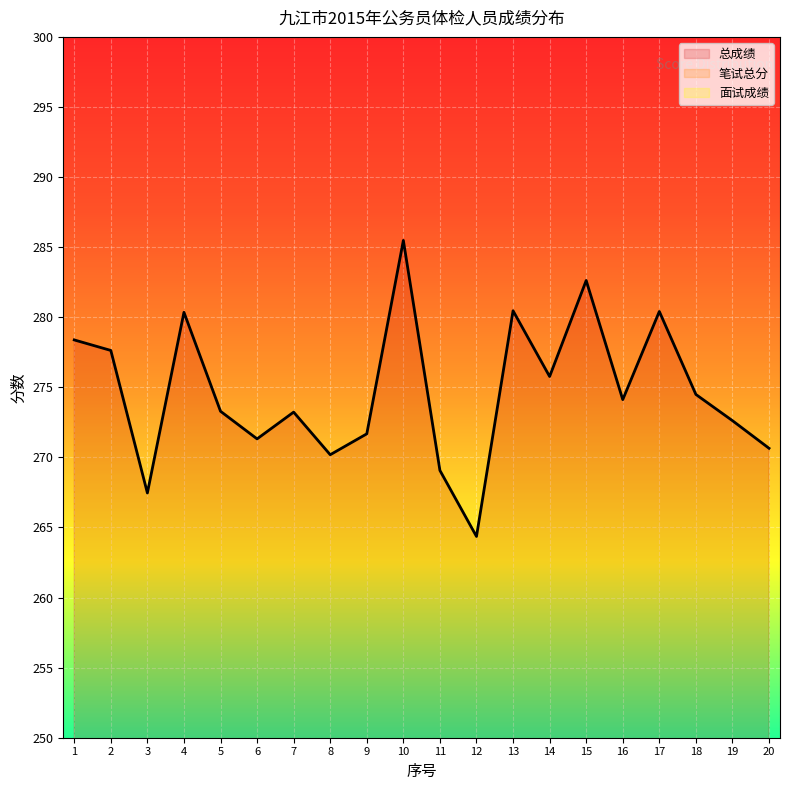

What is the difference between the highest and lowest values at 17?

199.1